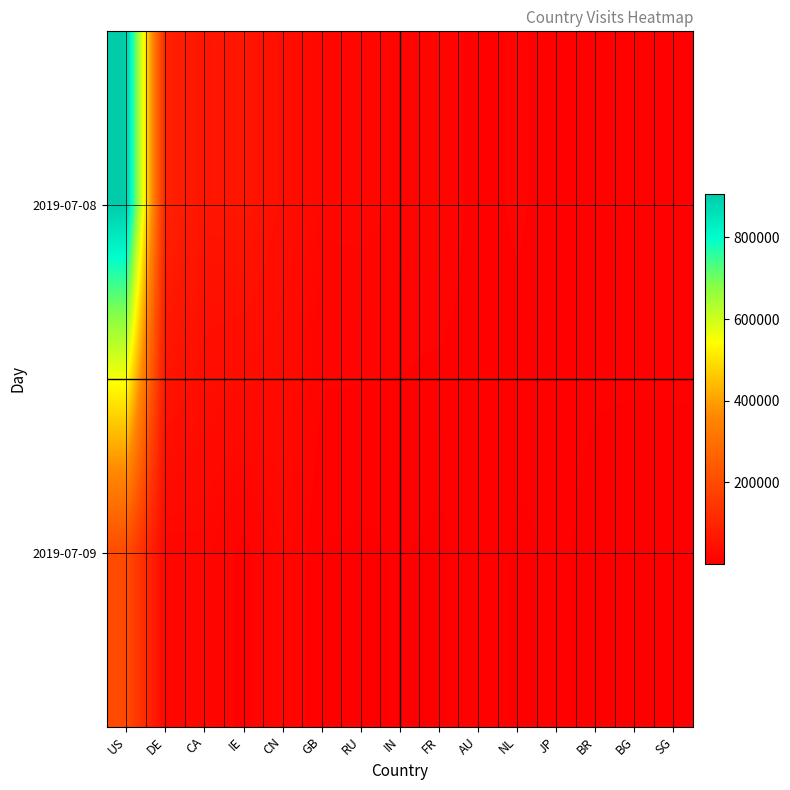

Reading left to right, what are all the values shown in this chart?

2019-07-08: US=906987	DE=89169	CA=56332	IE=58590	CN=39729	GB=19383	RU=20129	IN=16752	FR=17032	AU=6990	NL=12373	JP=5864	BR=7211	BG=8045	SG=4981
2019-07-09: US=201673	DE=17644	CA=18969	IE=7840	CN=21449	GB=3084	RU=1828	IN=4335	FR=1232	AU=9546	NL=1952	JP=4881	BR=1226	BG=25	SG=2527